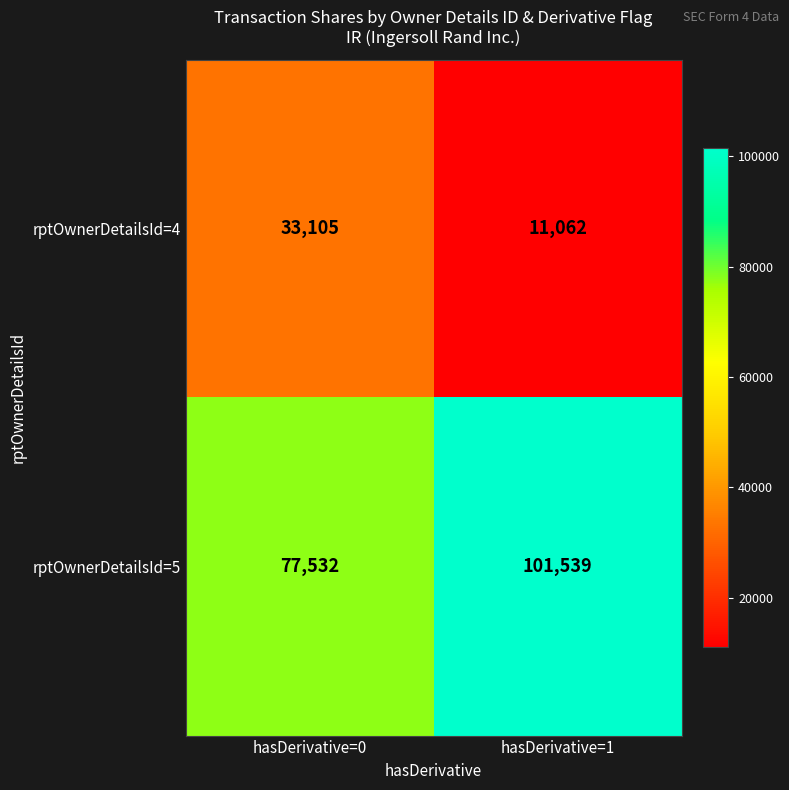

Is it true that rptOwnerDetailsId=4 equals 45085 at hasDerivative=0?

False